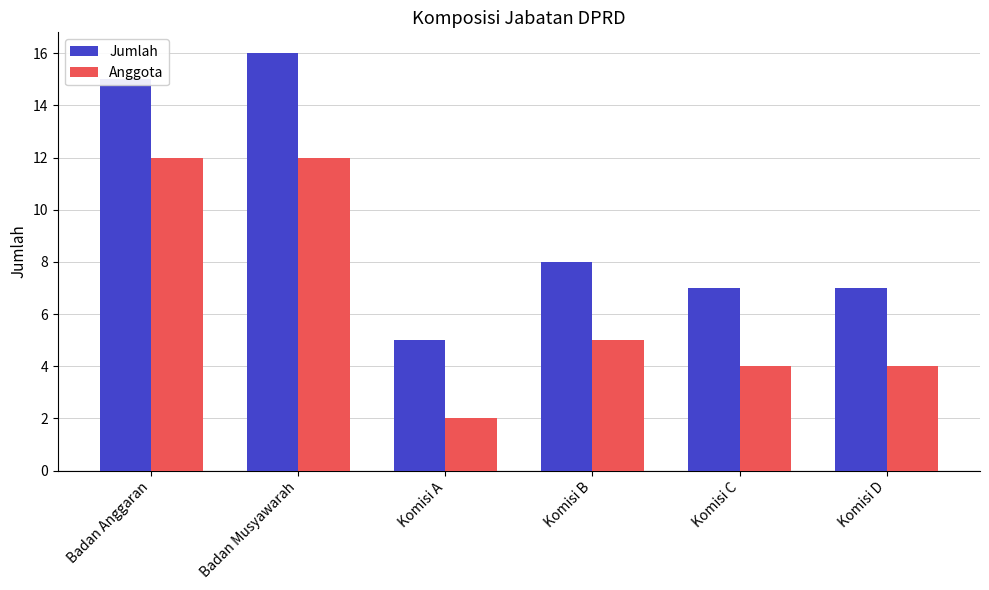

At how many categories does at least one series exceed 4?

6